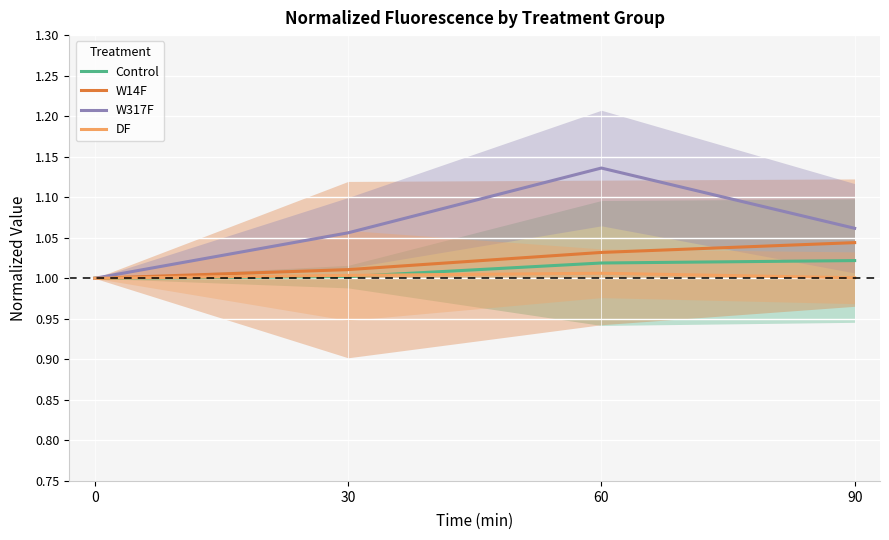

True or false: Control has more than 0 points higher than both neighbors.

False